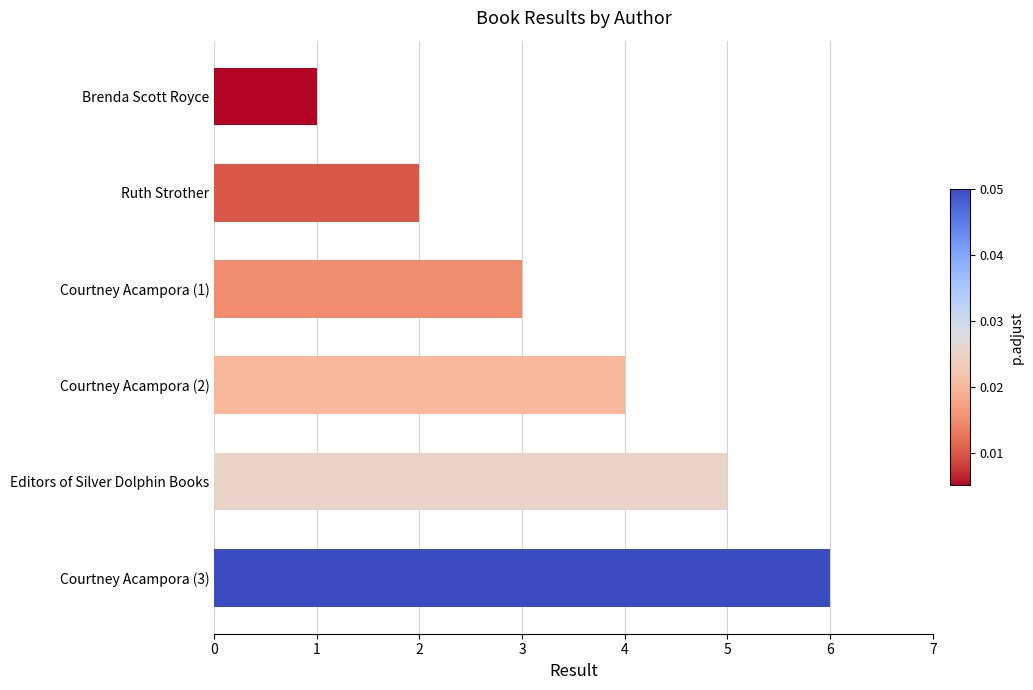

What is the change in value from Brenda Scott Royce to Ruth Strother?

+1